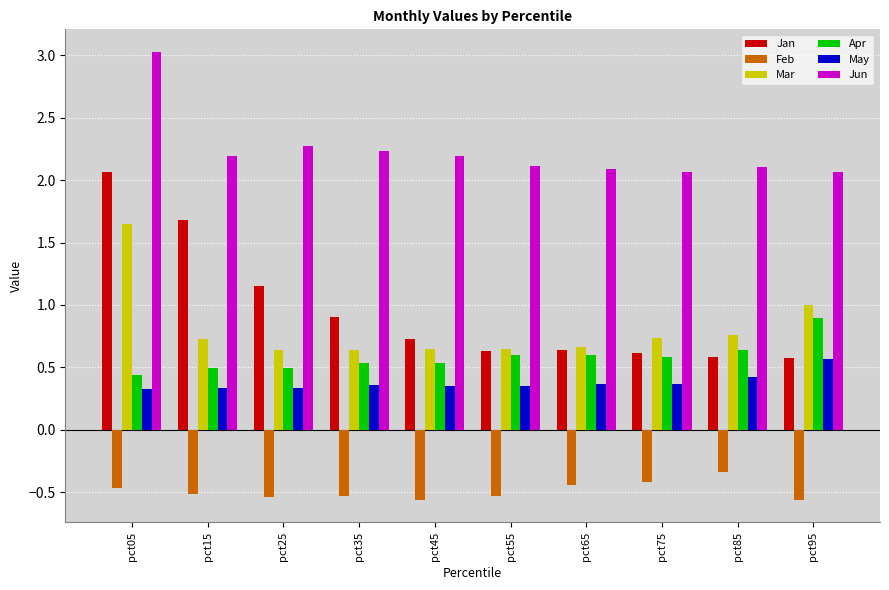

Rank the series by their maximum value, from highest to lowest.

Jun, Jan, Mar, Apr, May, Feb